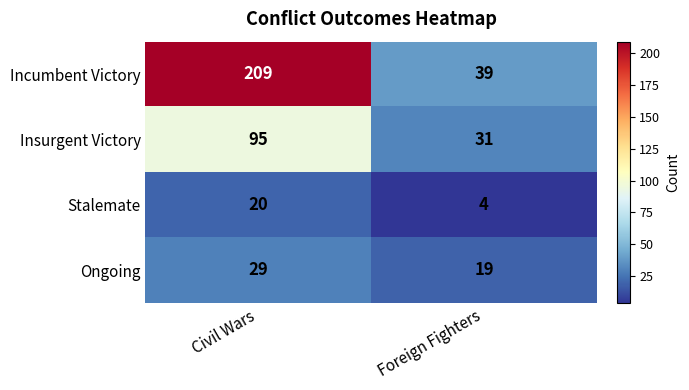

List the labels in order of Stalemate value, largest first.

Civil Wars, Foreign Fighters